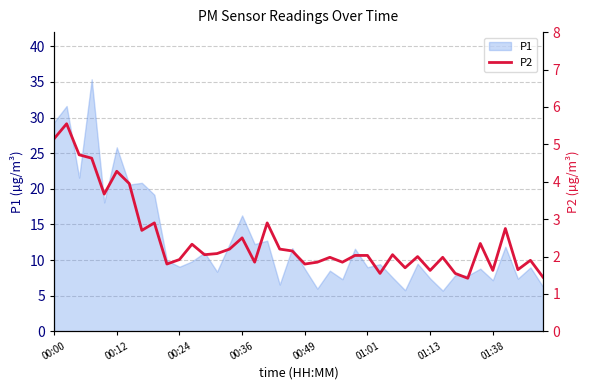

How many interior local valleys (lower than both neighbors) does the data have?

13